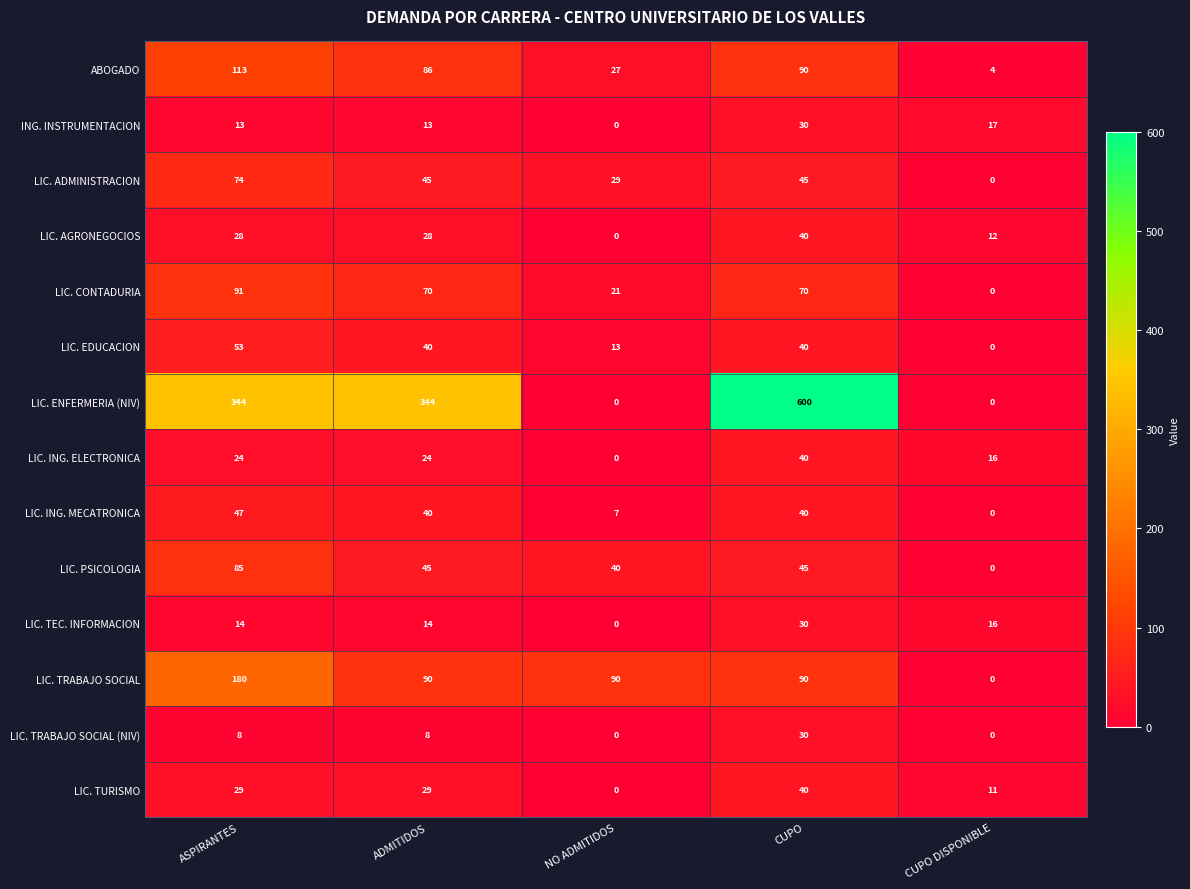

What is the total value across all series at ASPIRANTES?

1103